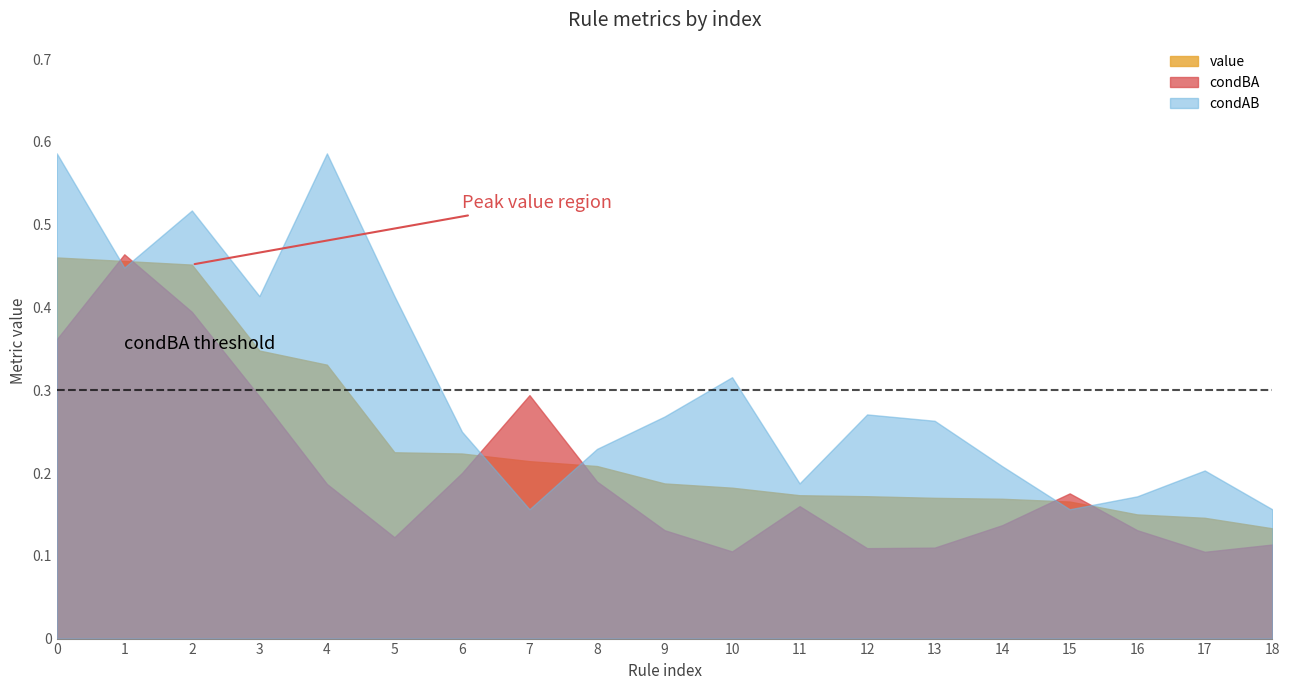

The value of value at 8 is 0.2. True or false?

True